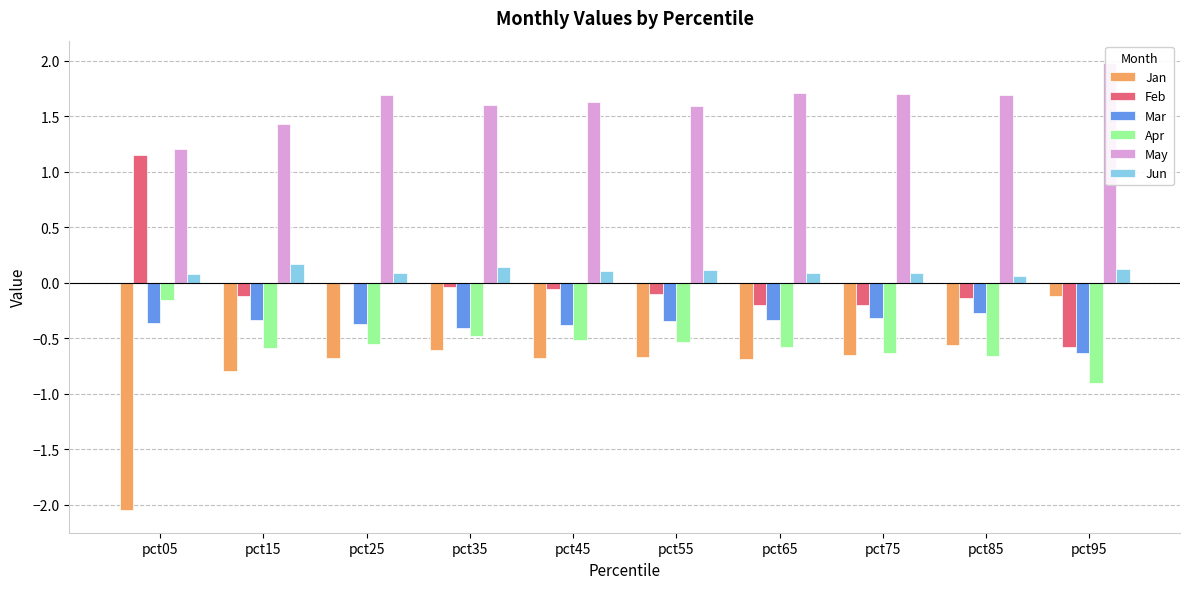

At how many categories does at least one series exceed 1?

10